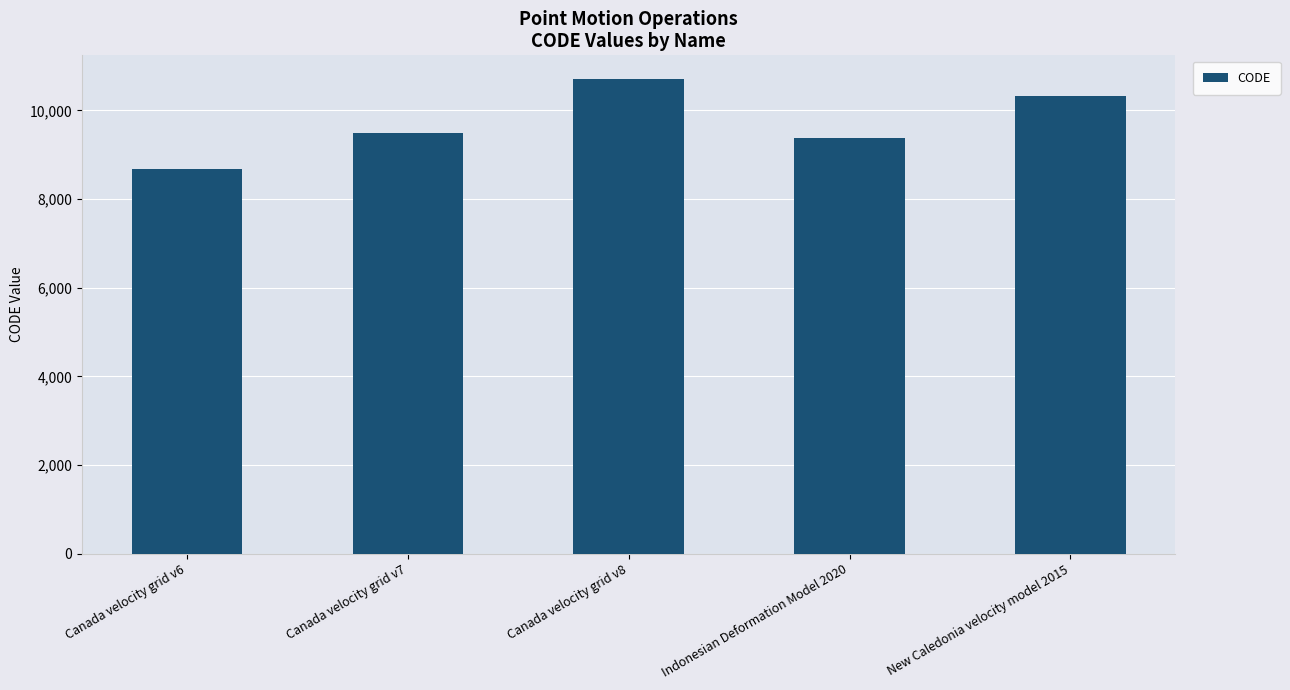

What is the difference between the maximum and second lowest values?

1332